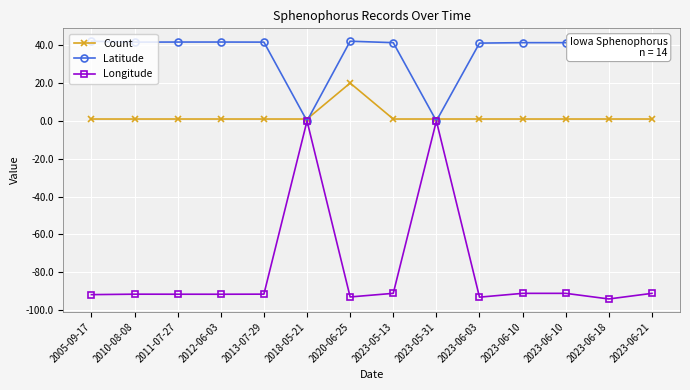

What is the total value across all series at 2005-09-17?

-48.7